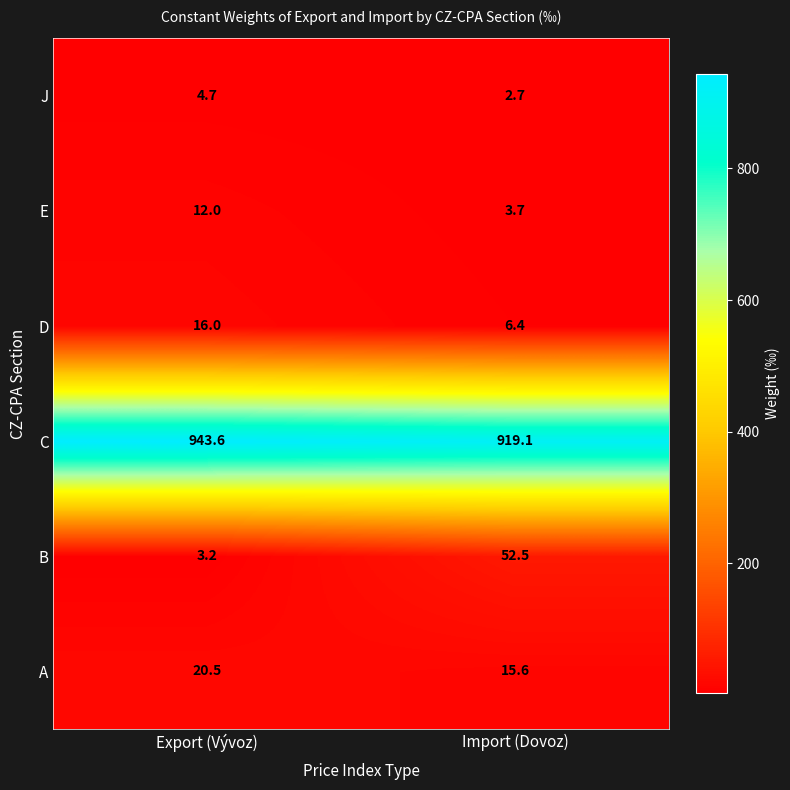

What is the maximum value shown in the chart?

943.6